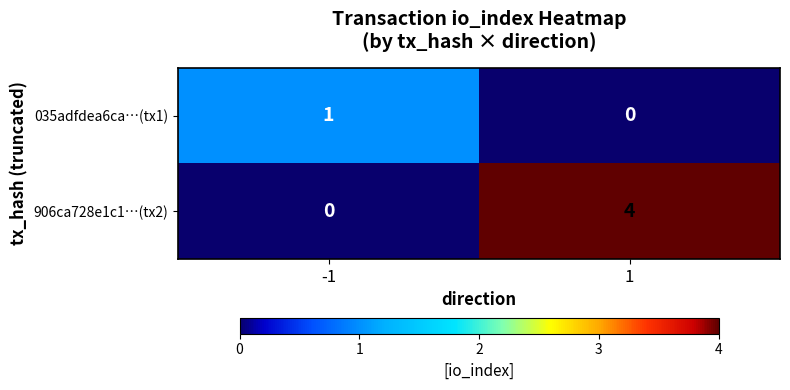

Reading left to right, what are all the values shown in this chart?

035adfdea6ca…(tx1): 1	0
906ca728e1c1…(tx2): 0	4